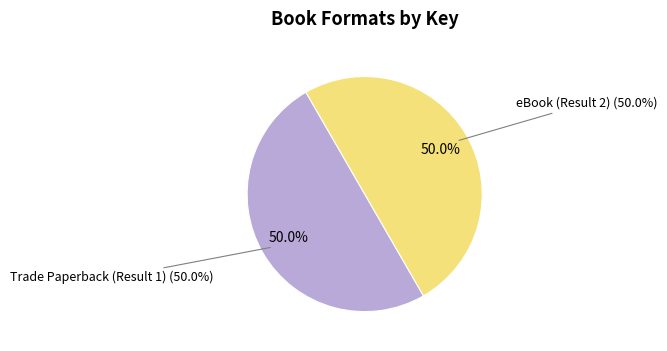

What is the ratio of the value at Trade Paperback (Result 1) to the value at eBook (Result 2)?

1.0